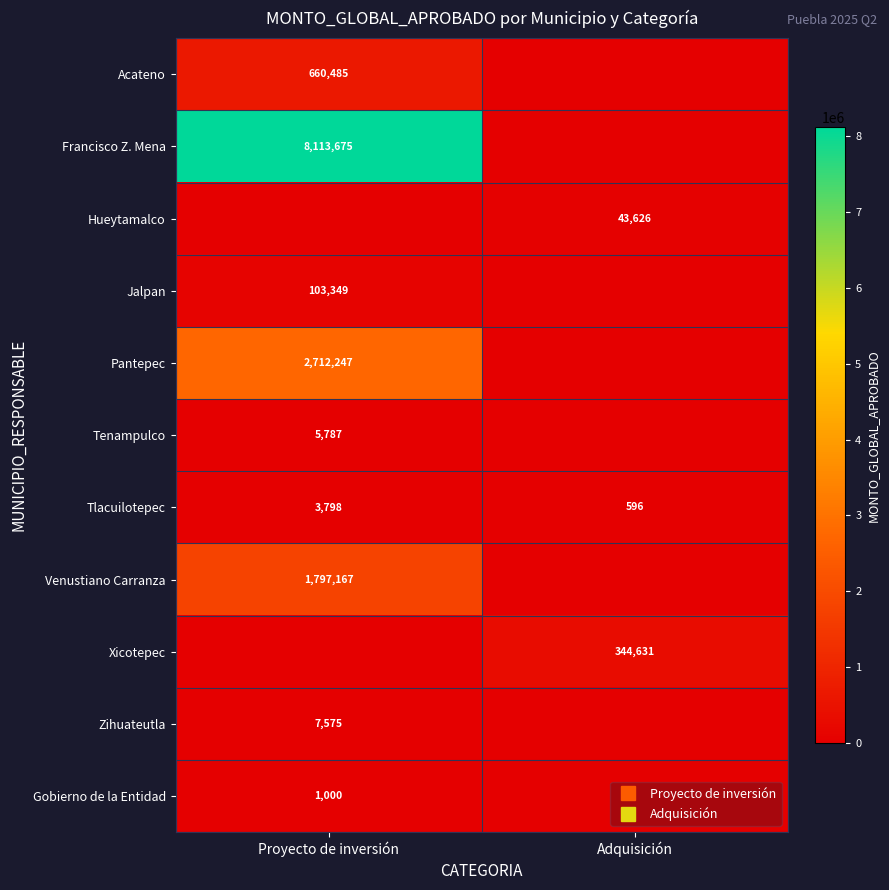

Which has a higher value, Adquisición or Proyecto de inversión?

Proyecto de inversión